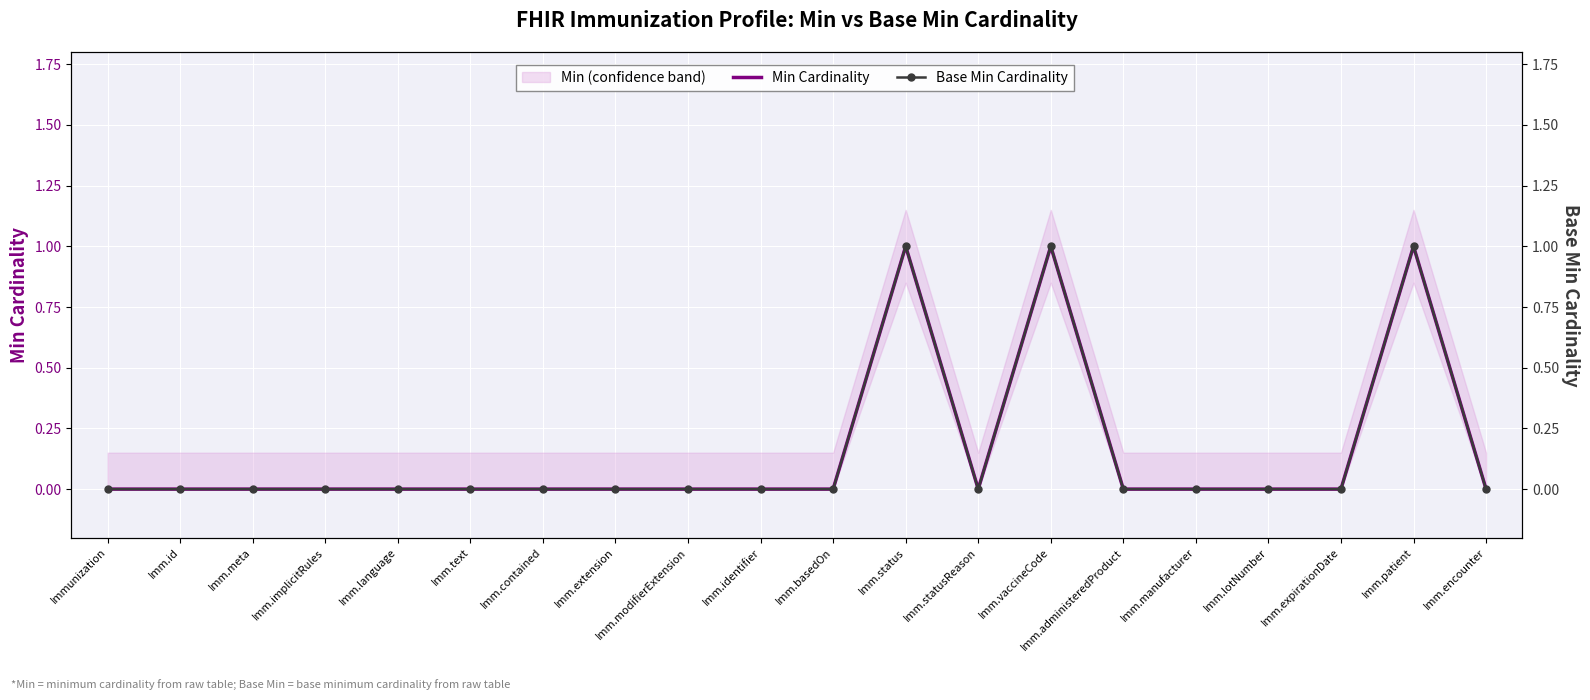

Which series has the largest range (max minus min)?

Min Cardinality